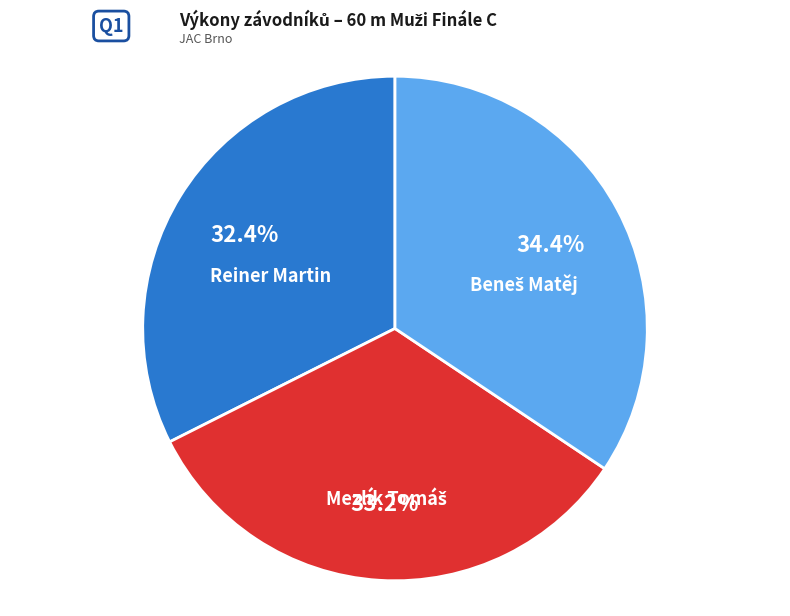

What is the smallest slice in the pie chart?

Reiner Martin